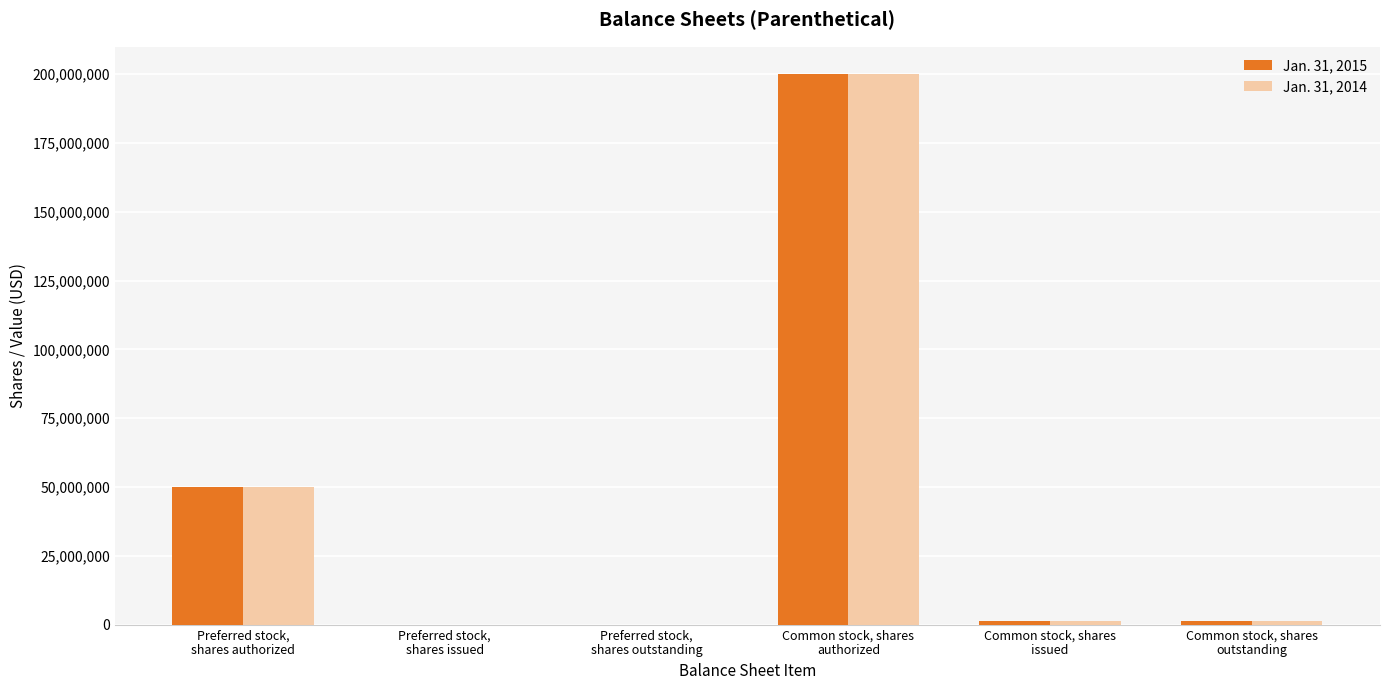

At which category is the sum across all series the highest?

Common stock, shares
authorized